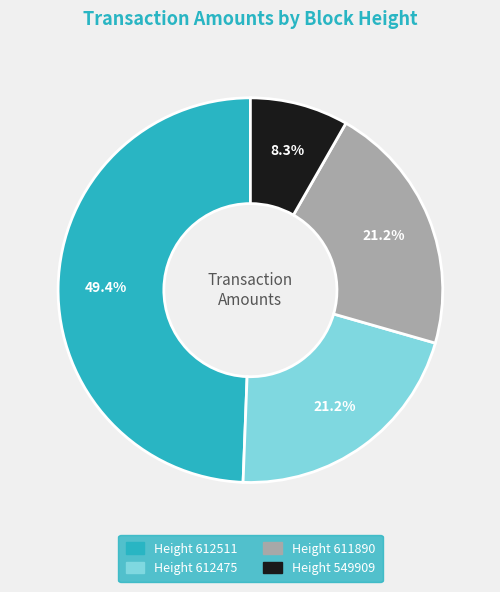

Is there a majority slice in this chart?

No